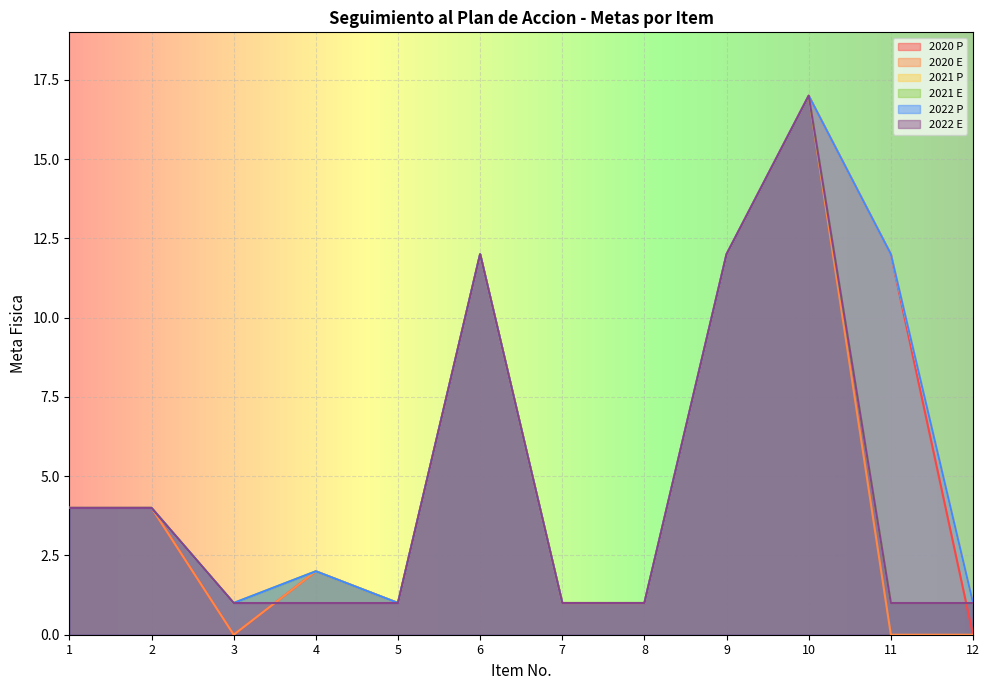

What is the greatest value displayed?

17